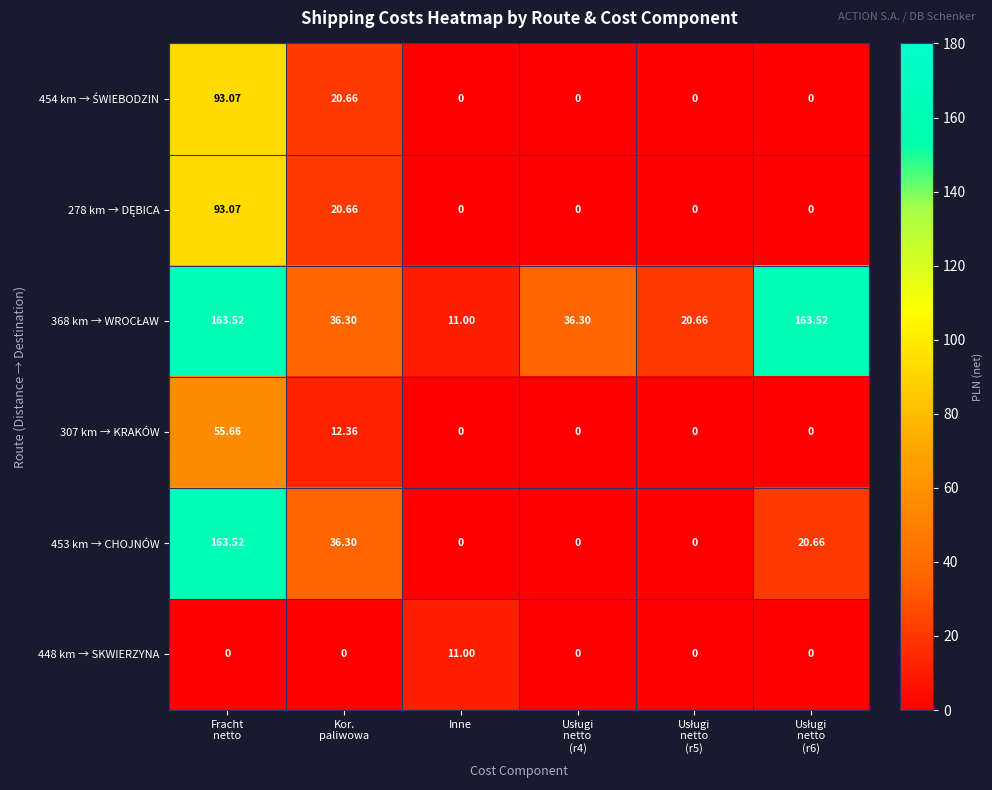

At how many categories does at least one series exceed 155?

2